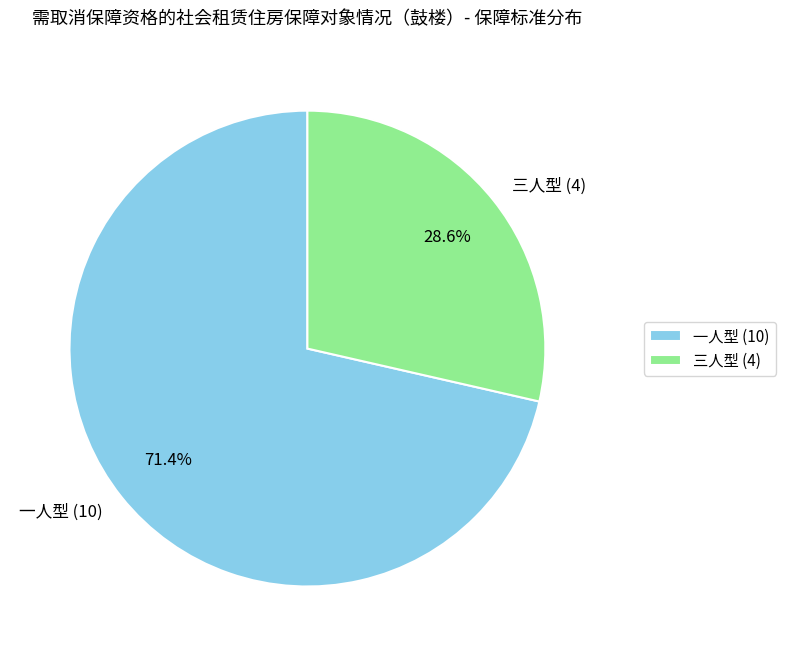

Combined, do 一人型 and 三人型 account for over 50%?

Yes